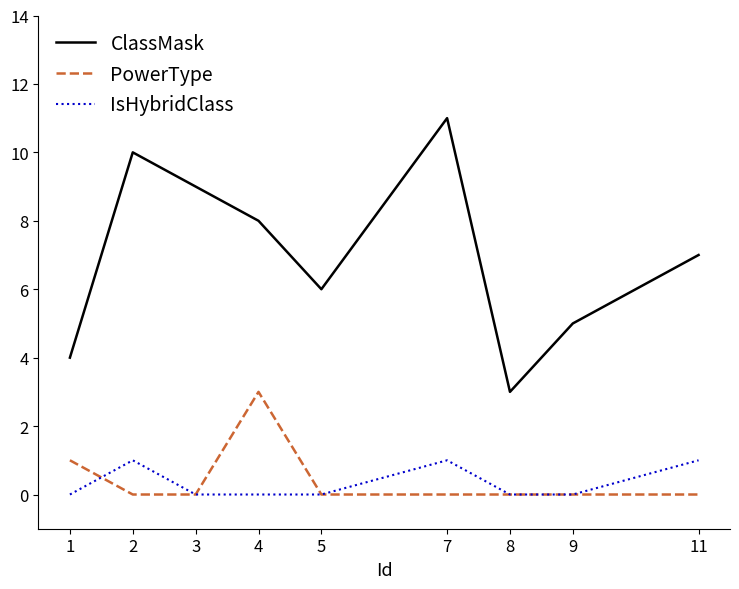

True or false: ClassMask and IsHybridClass intersect in this chart.

False